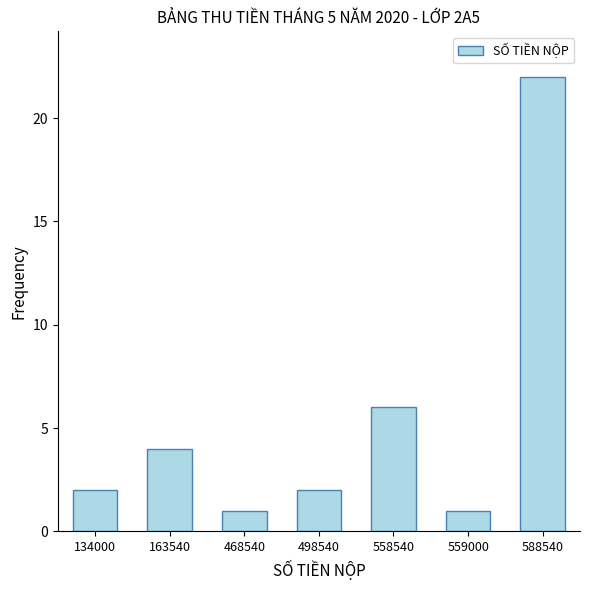

The chart shows a value of 1 at 559000. True or false?

True